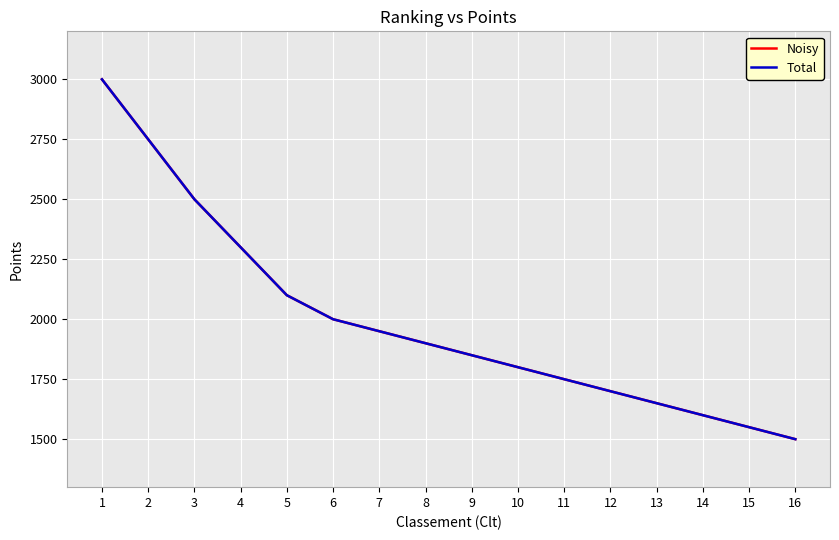

Reading left to right, transcribe all the data shown in this chart.

Noisy: 1=3000	2=2750	3=2500	4=2300	5=2100	6=2000	7=1950	8=1900	9=1850	10=1800	11=1750	12=1700	13=1650	14=1600	15=1550	16=1500
Total: 1=3000	2=2750	3=2500	4=2300	5=2100	6=2000	7=1950	8=1900	9=1850	10=1800	11=1750	12=1700	13=1650	14=1600	15=1550	16=1500